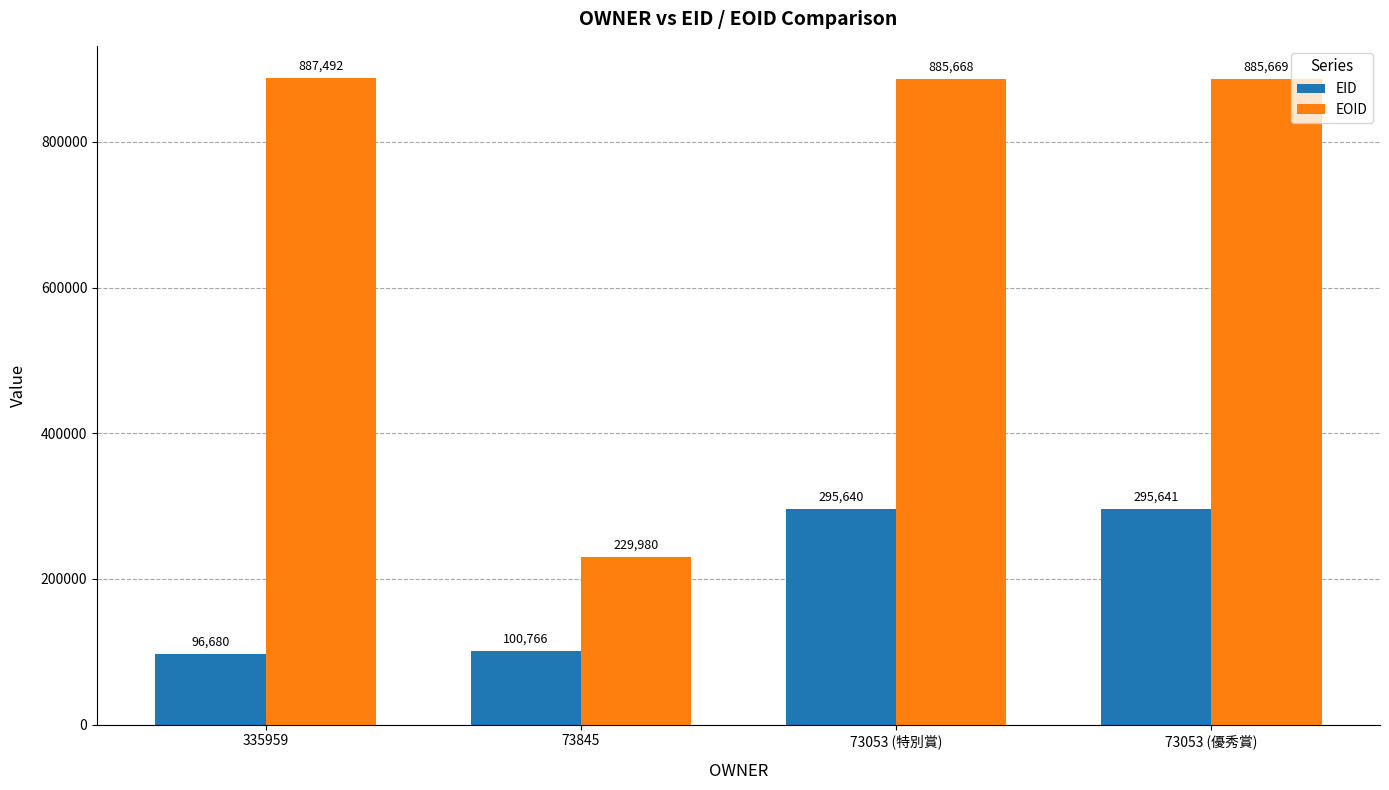

The value of EOID at 73053 (優秀賞) is 1535580. True or false?

False